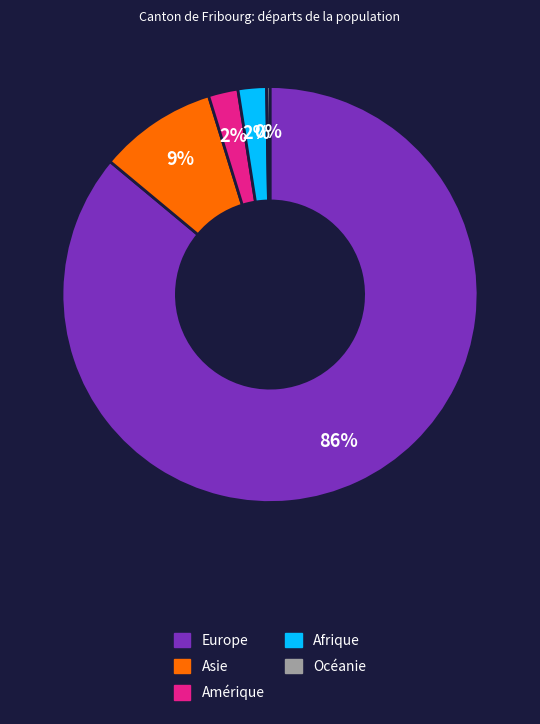

To the nearest percent, what percentage of the pie is Afrique?

2%